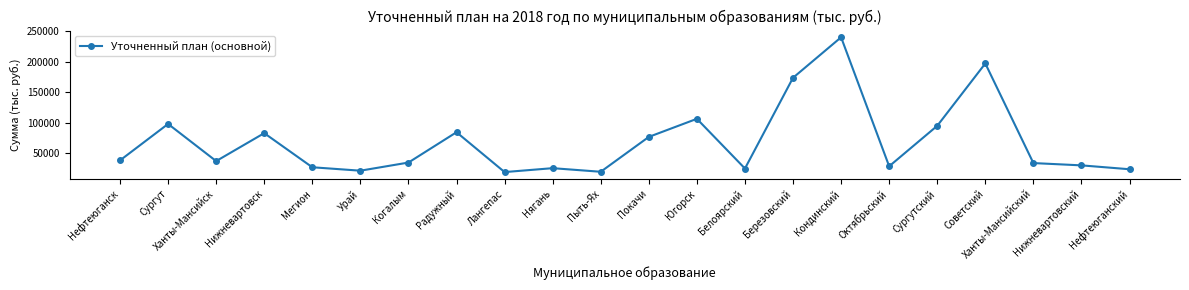

What is the difference between the values at Ханты-Мансийск and Лангепас?

18116.0